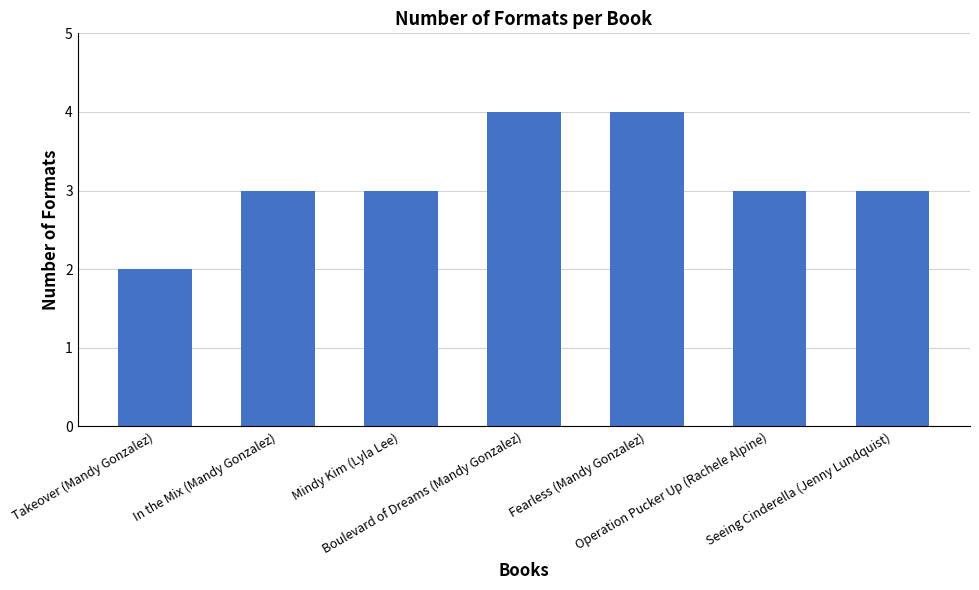

What is the sum of all values?

22